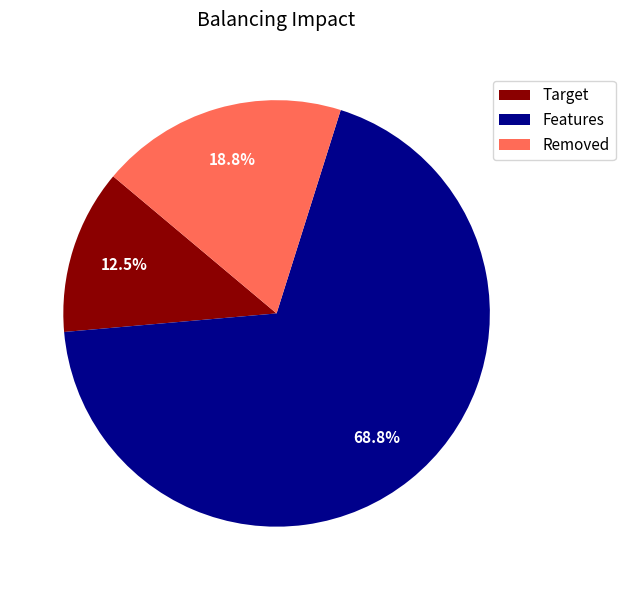

What is the ratio of the value at Features to the value at Removed?

3.7